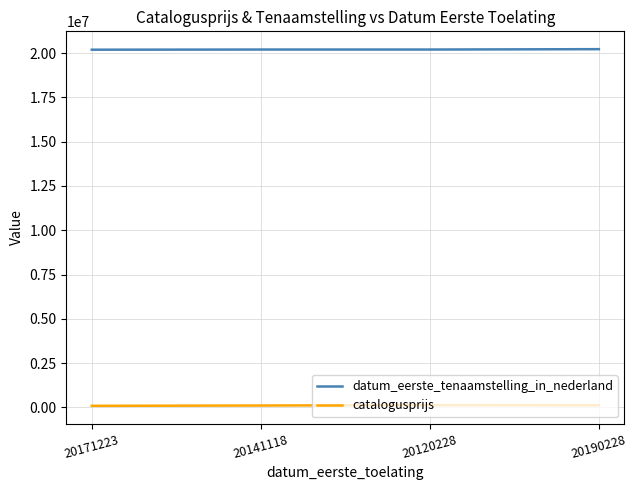

True or false: datum_eerste_tenaamstelling_in_nederland has a value of 13205479 at 20190228.

False